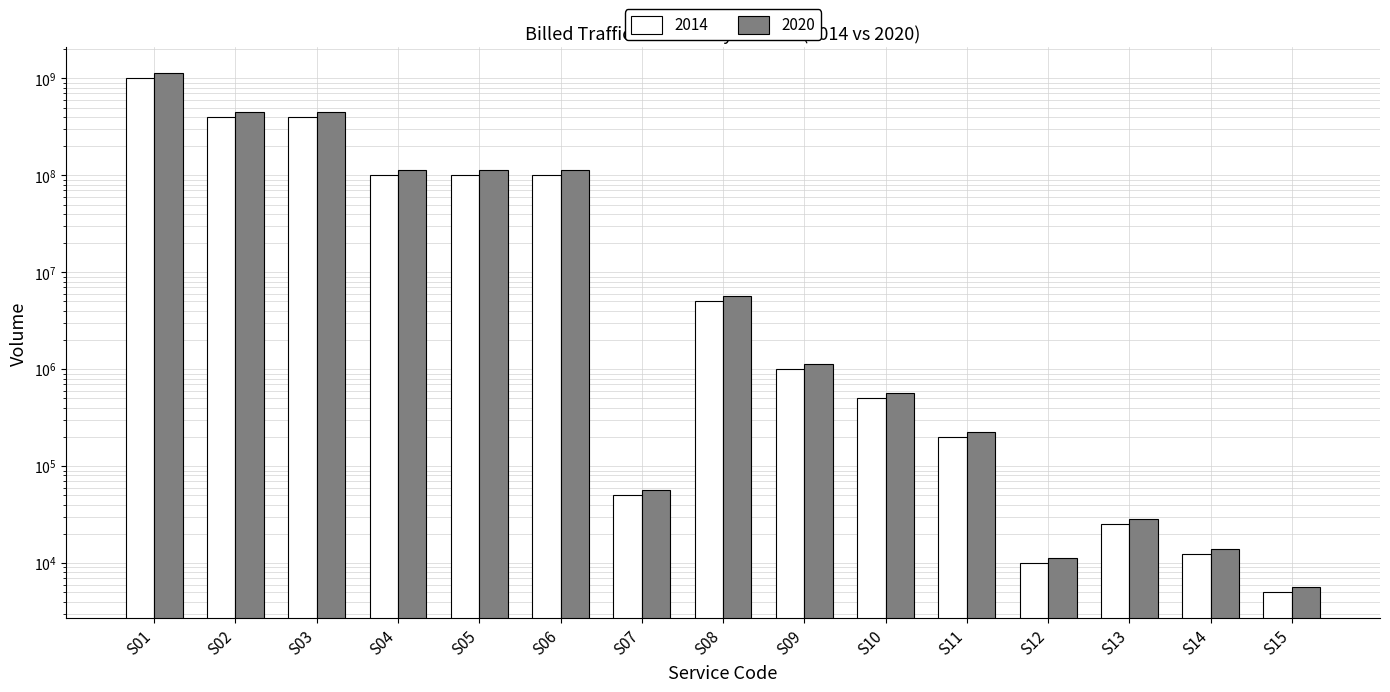

How many categories are shown in the chart?

15